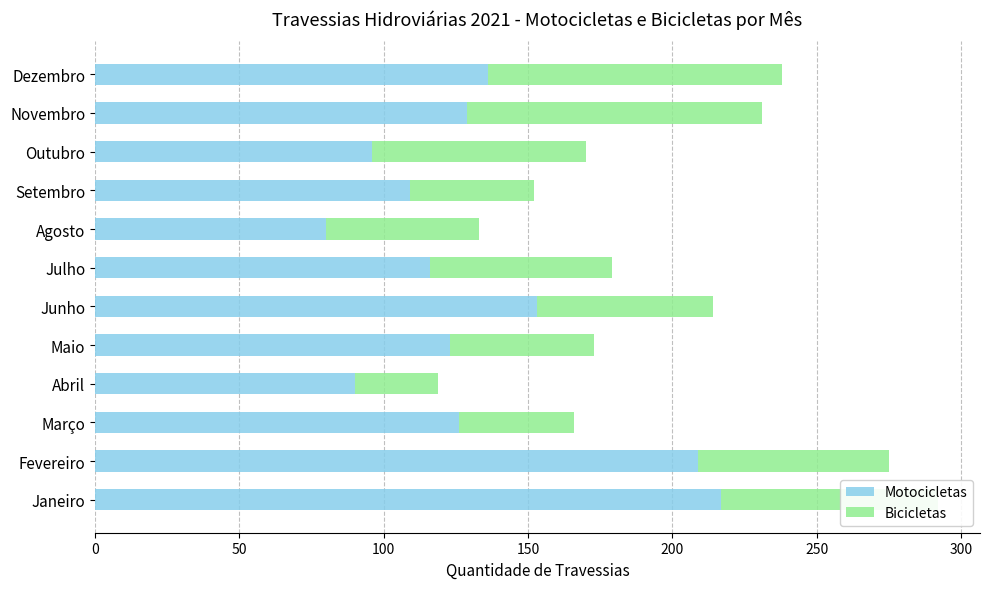

Read the Motocicletas value at Novembro.

129